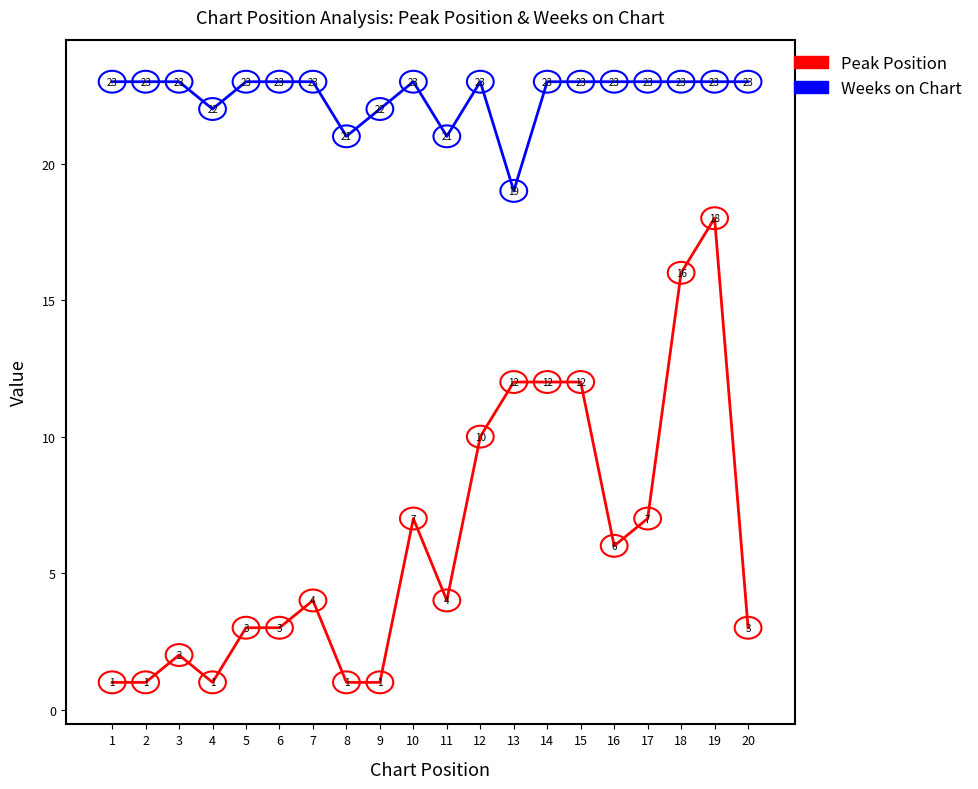

Between 7 and 16, which series saw the biggest shift?

Peak Position